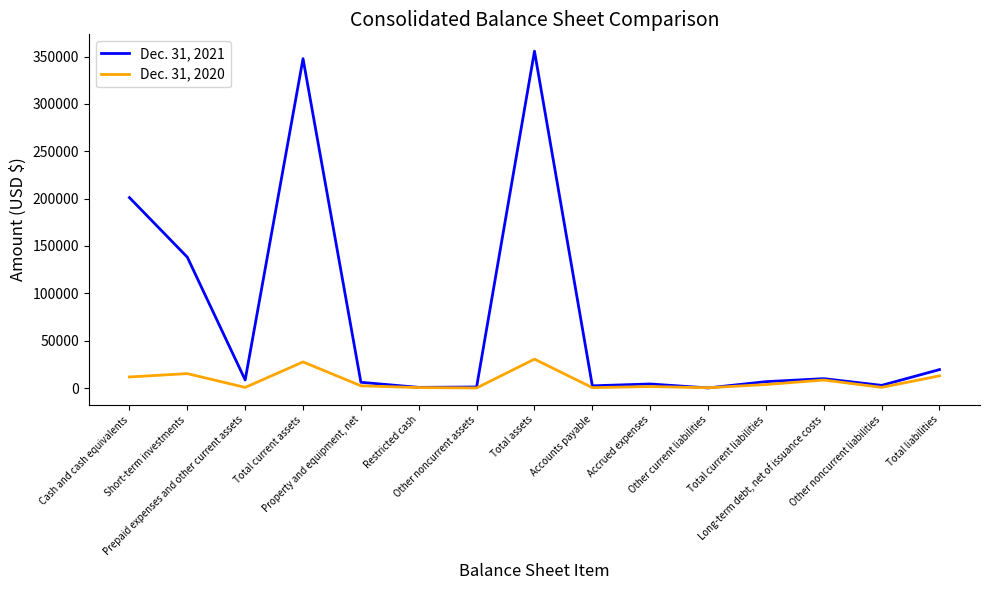

At which category does Dec. 31, 2020 reach its first local peak?

Short-term investments